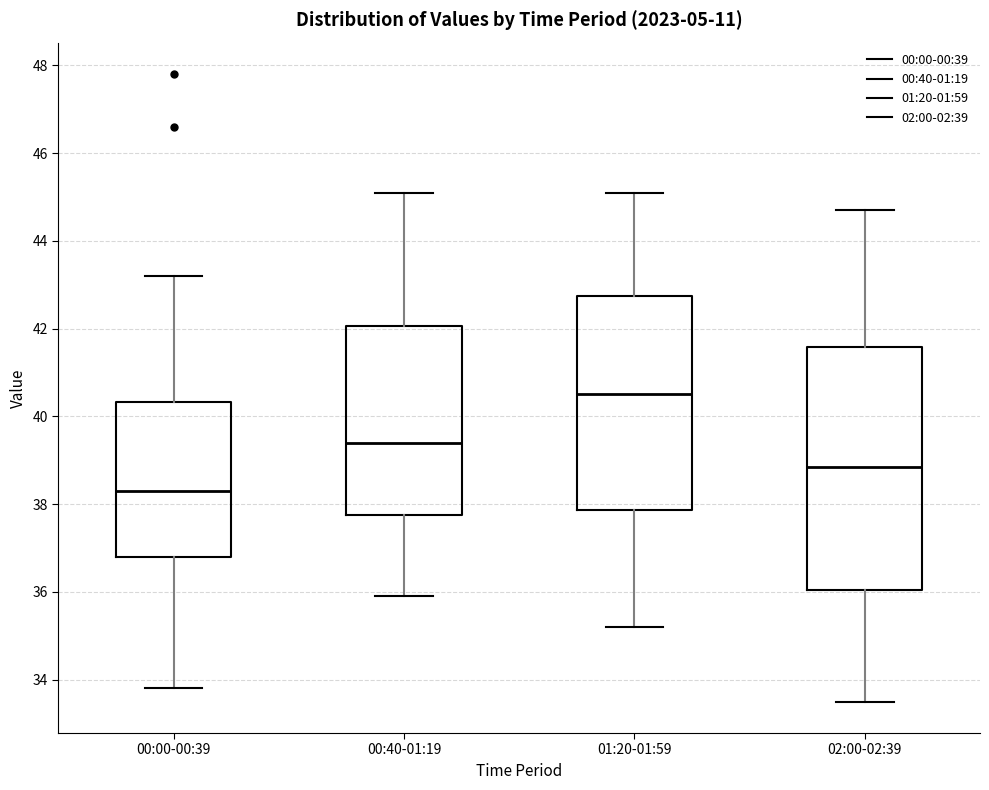

Reading left to right, read every box against the y-axis: the position of its median line, the range the box covers, and the ends of its whiskers. The values are not printed on the chart, so give them approximately, as read against the axis.

00:00-00:39: median 38.4, box 36.8 to 40.4, whiskers 33.8 to 43.2
00:40-01:19: median 39.4, box 37.8 to 42.0, whiskers 36.0 to 45.2
01:20-01:59: median 40.6, box 37.8 to 42.8, whiskers 35.2 to 45.2
02:00-02:39: median 38.8, box 36.0 to 41.6, whiskers 33.6 to 44.8